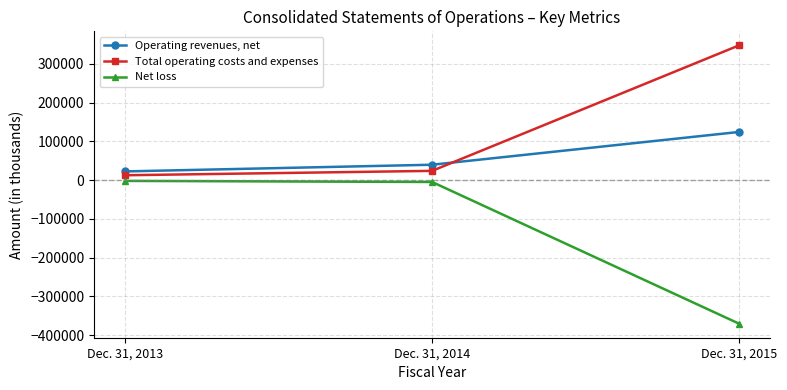

Where is Net loss nearest to the value -186643?

Dec. 31, 2014